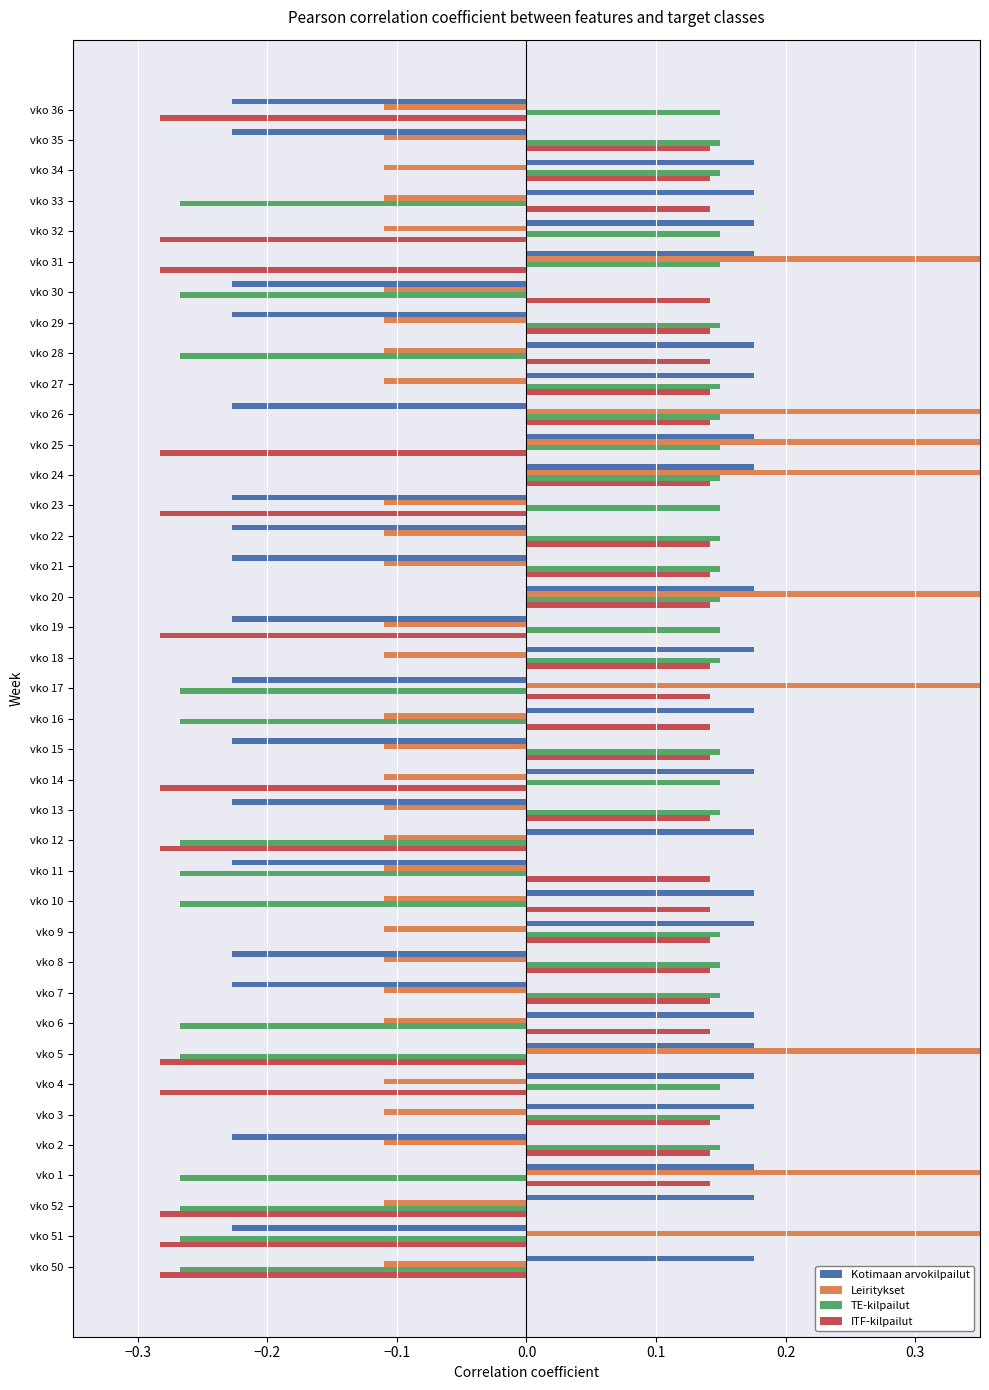

What is the spread (max minus min) of values at vko 33?

0.4